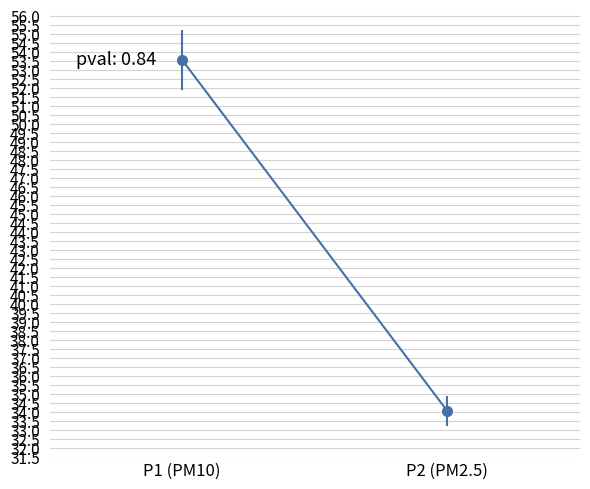

At which label does the data first exceed 53?

P1 (PM10)